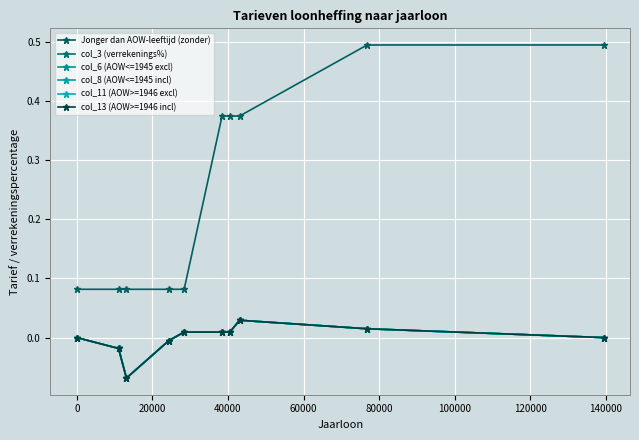

Is this an area chart (filled region under the line)?

No